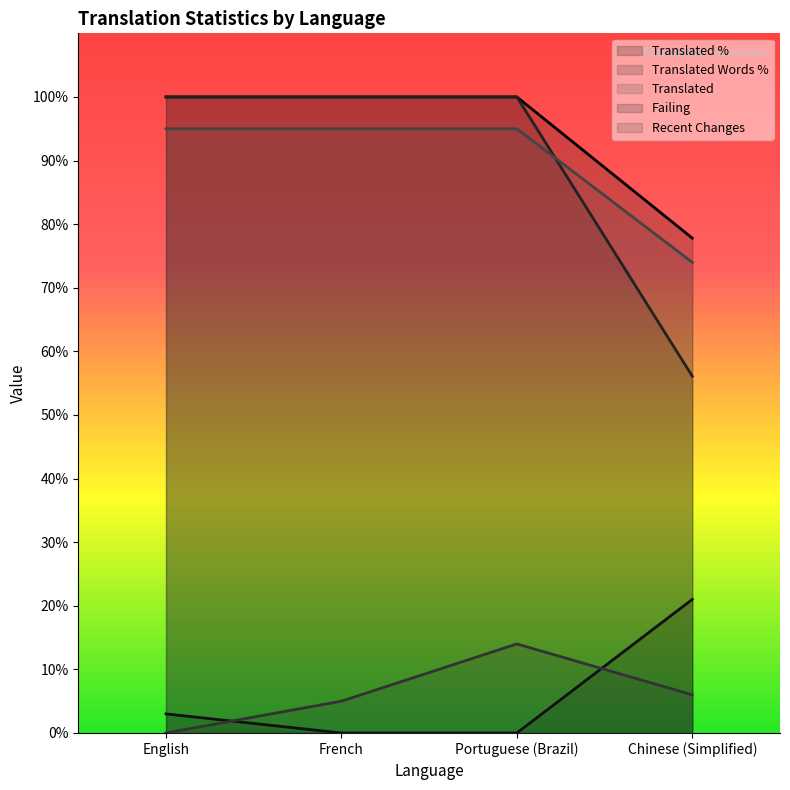

Count the failing values in the range 0 to 21.

4